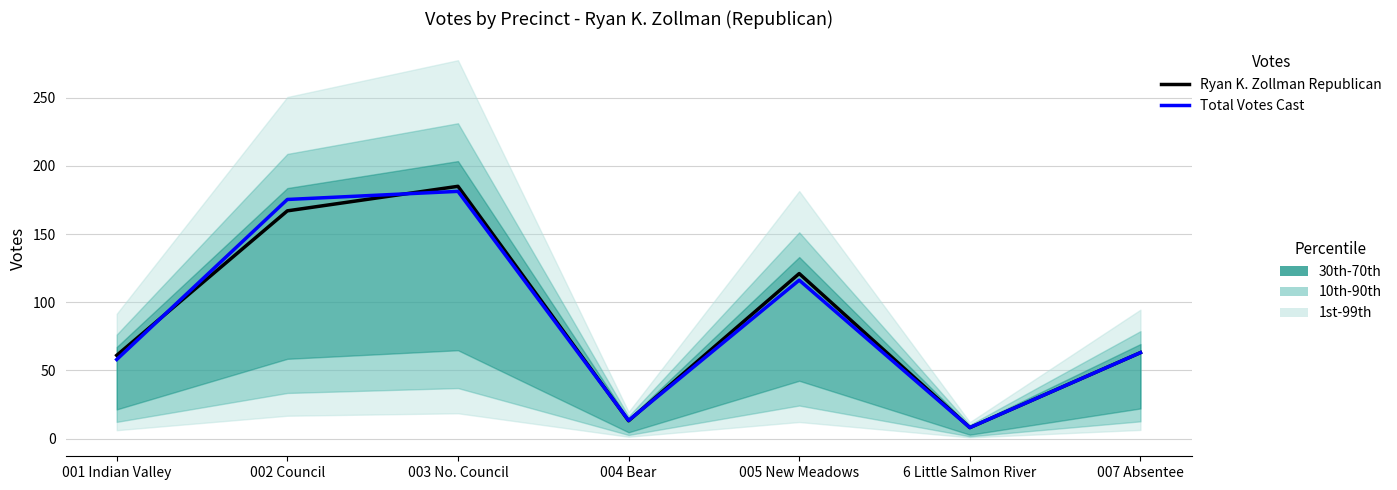

What is the difference between the highest and lowest values at 001 Indian Valley?

3.1